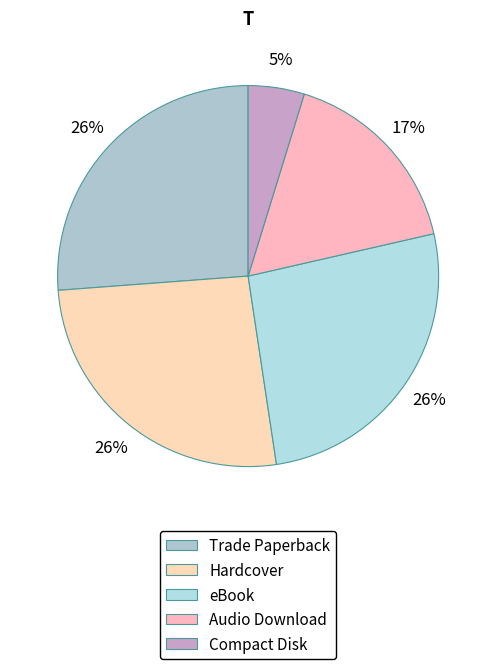

Count the number of slices in the pie.

5